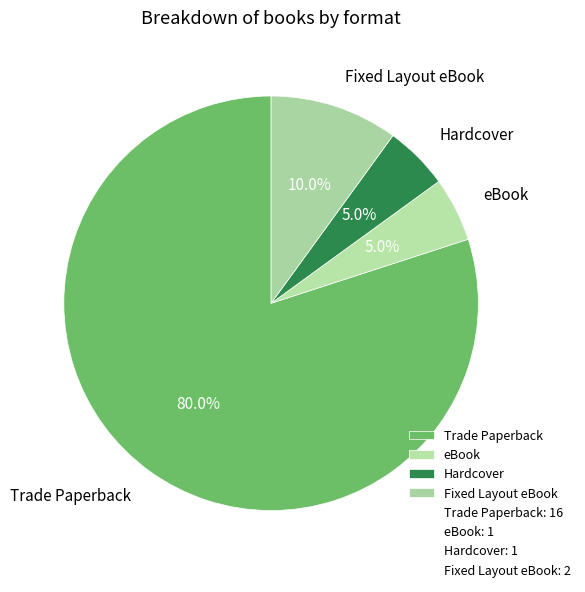

What is the ratio of the value at Fixed Layout eBook to the value at eBook?

2.0